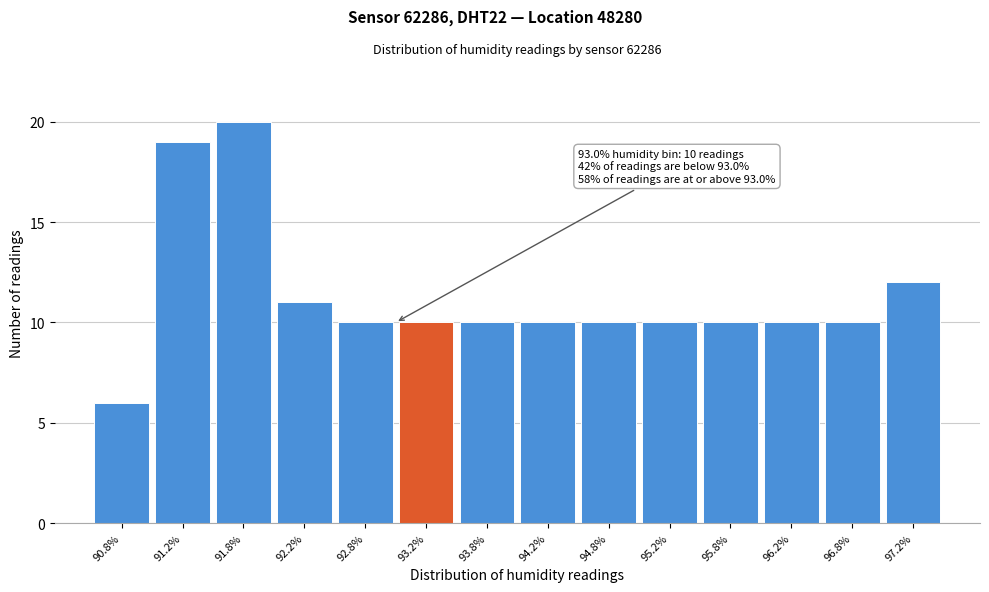

Over which range of the x-axis is the bar tallest?

91.5 to 92.0